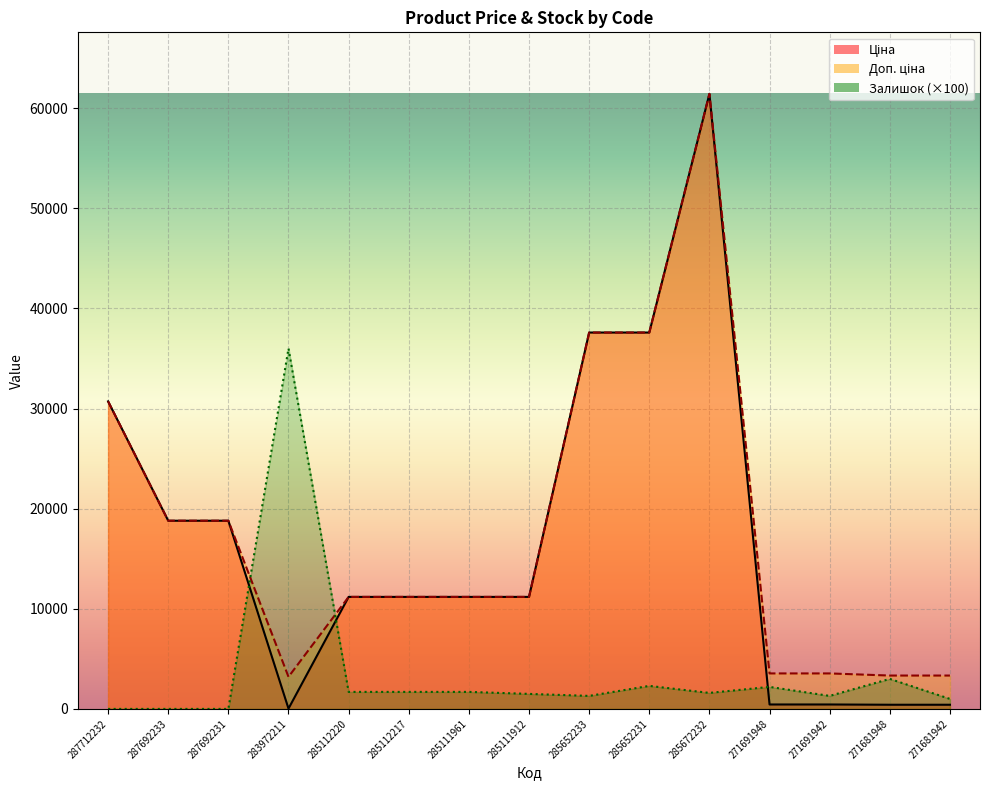

Which series changed the most between 287692231 and 285652231?

Ціна